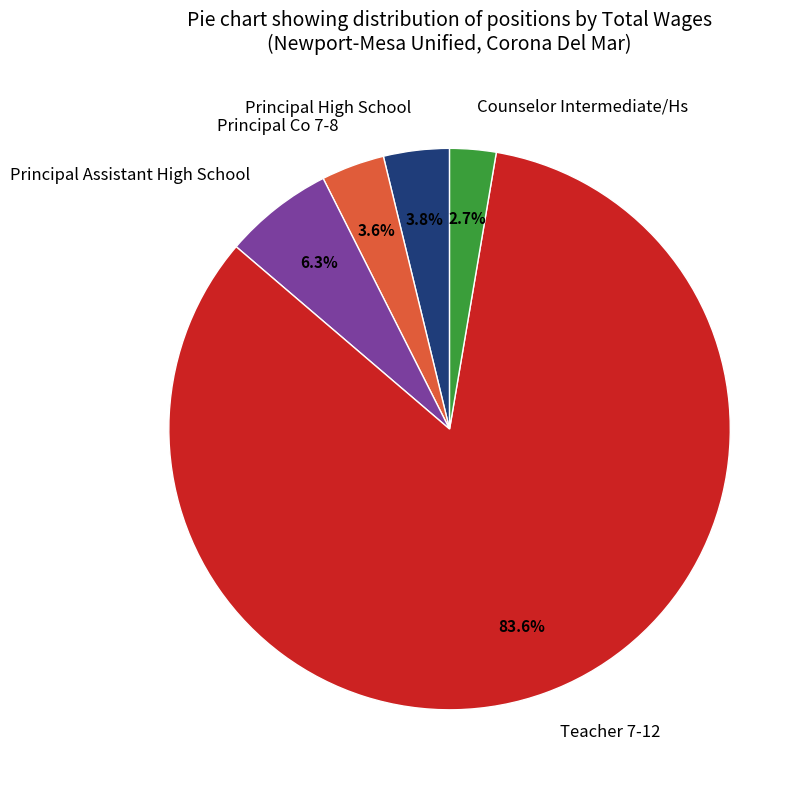

To the nearest percent, what is the average slice percentage?

20%